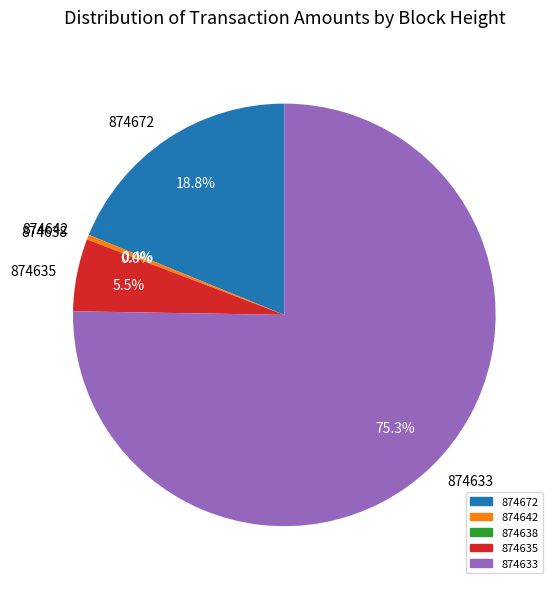

Is 874642 the majority of the pie?

No